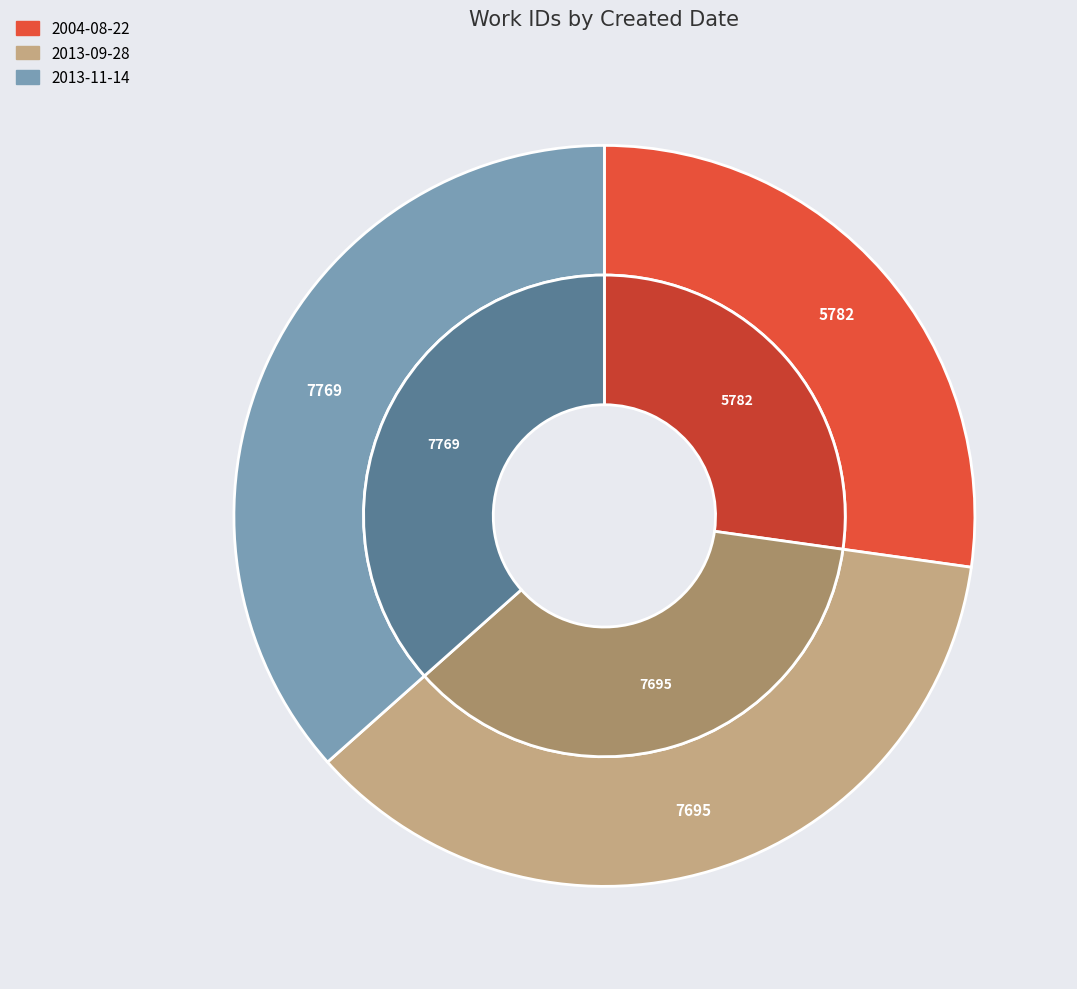

What percentage is the 2004-08-22 slice, to the nearest percent?

27%